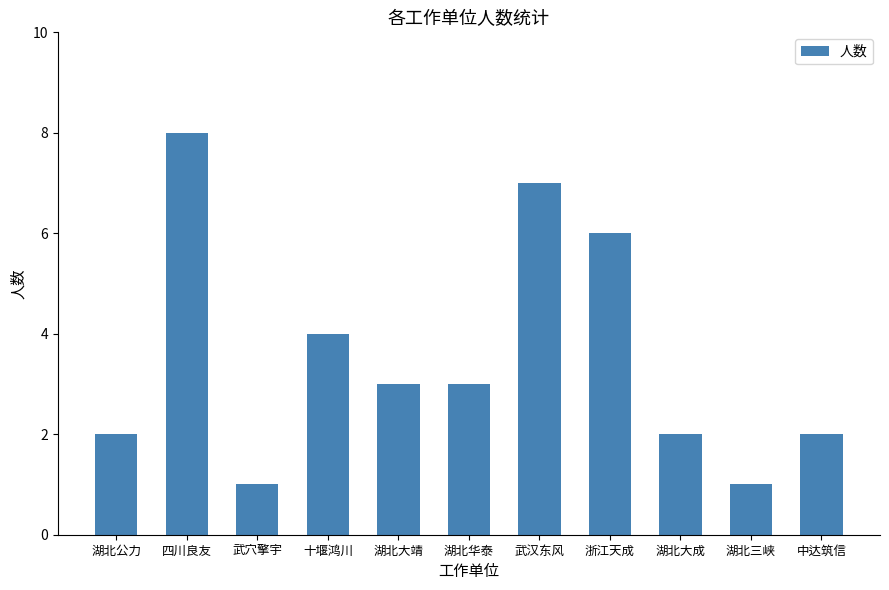

How many distinct data groups are displayed?

1